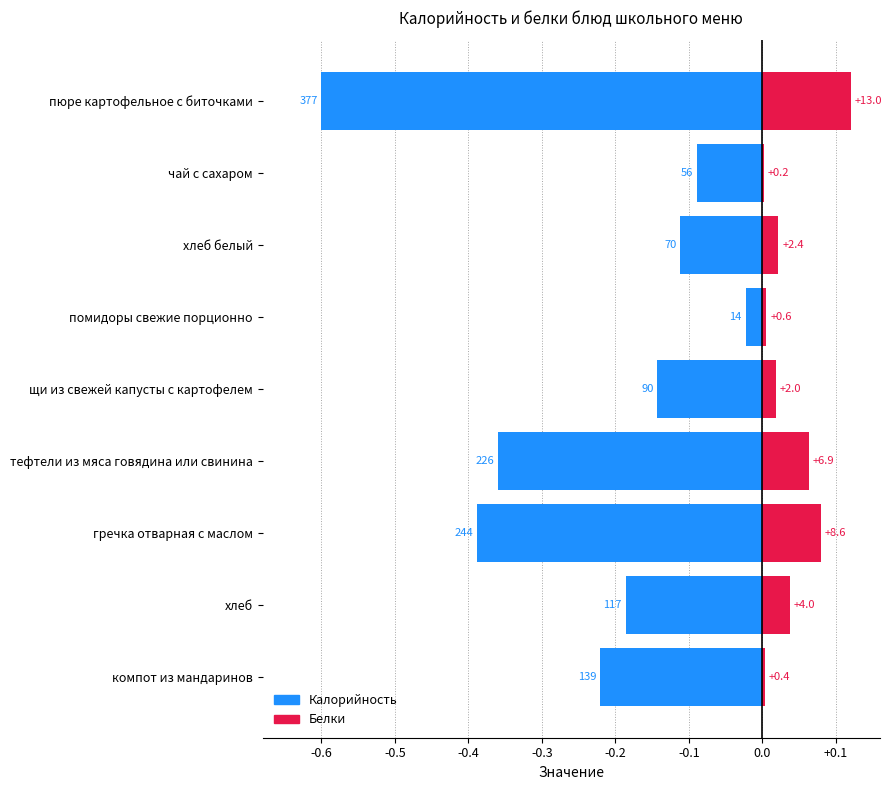

What position from the right is компот из мандаринов?

1